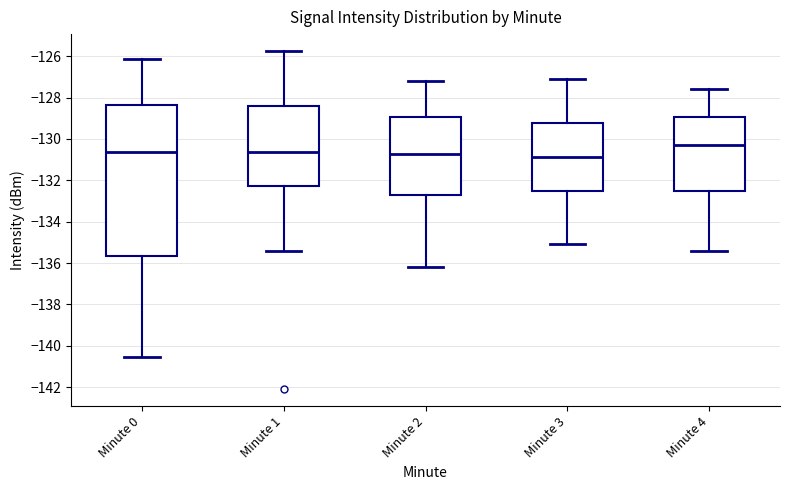

Which box is the tallest, from its lower edge to its upper edge?

Minute 0